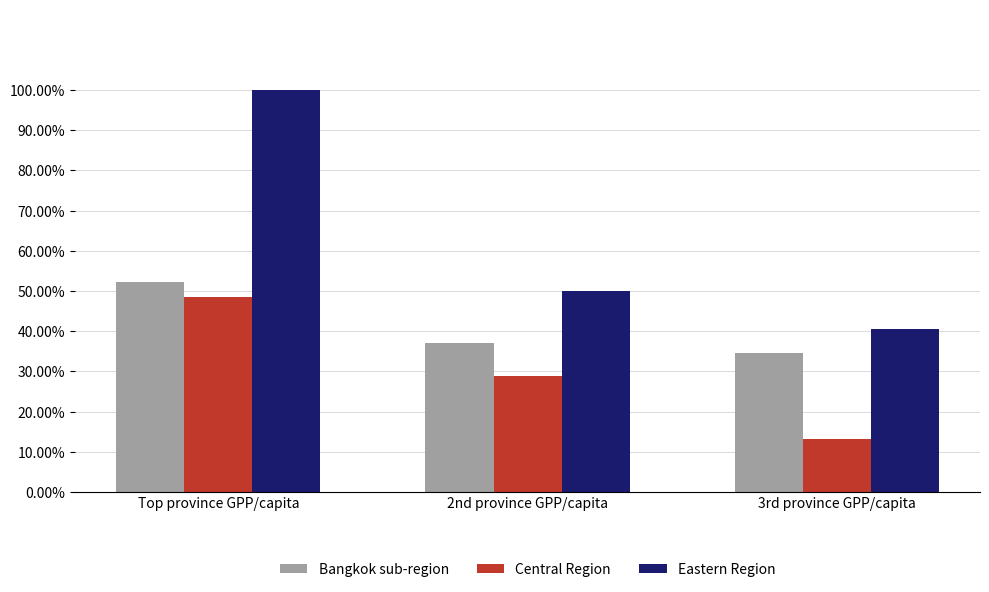

Rank the series by their average value, from lowest to highest.

Central Region, Bangkok sub-region, Eastern Region